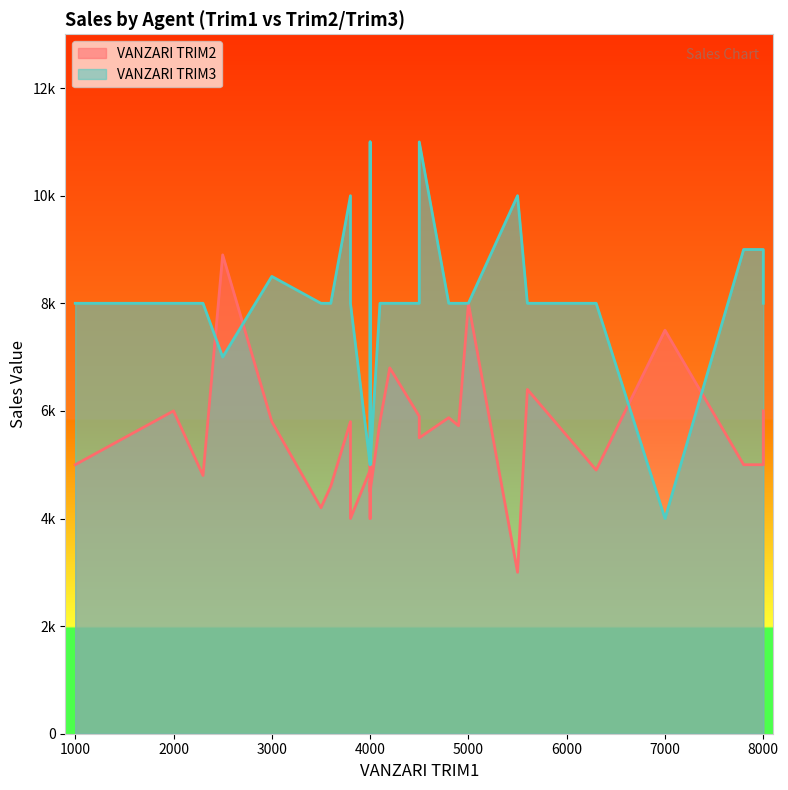

What is the sum of all VANZARI TRIM2 values?

161097